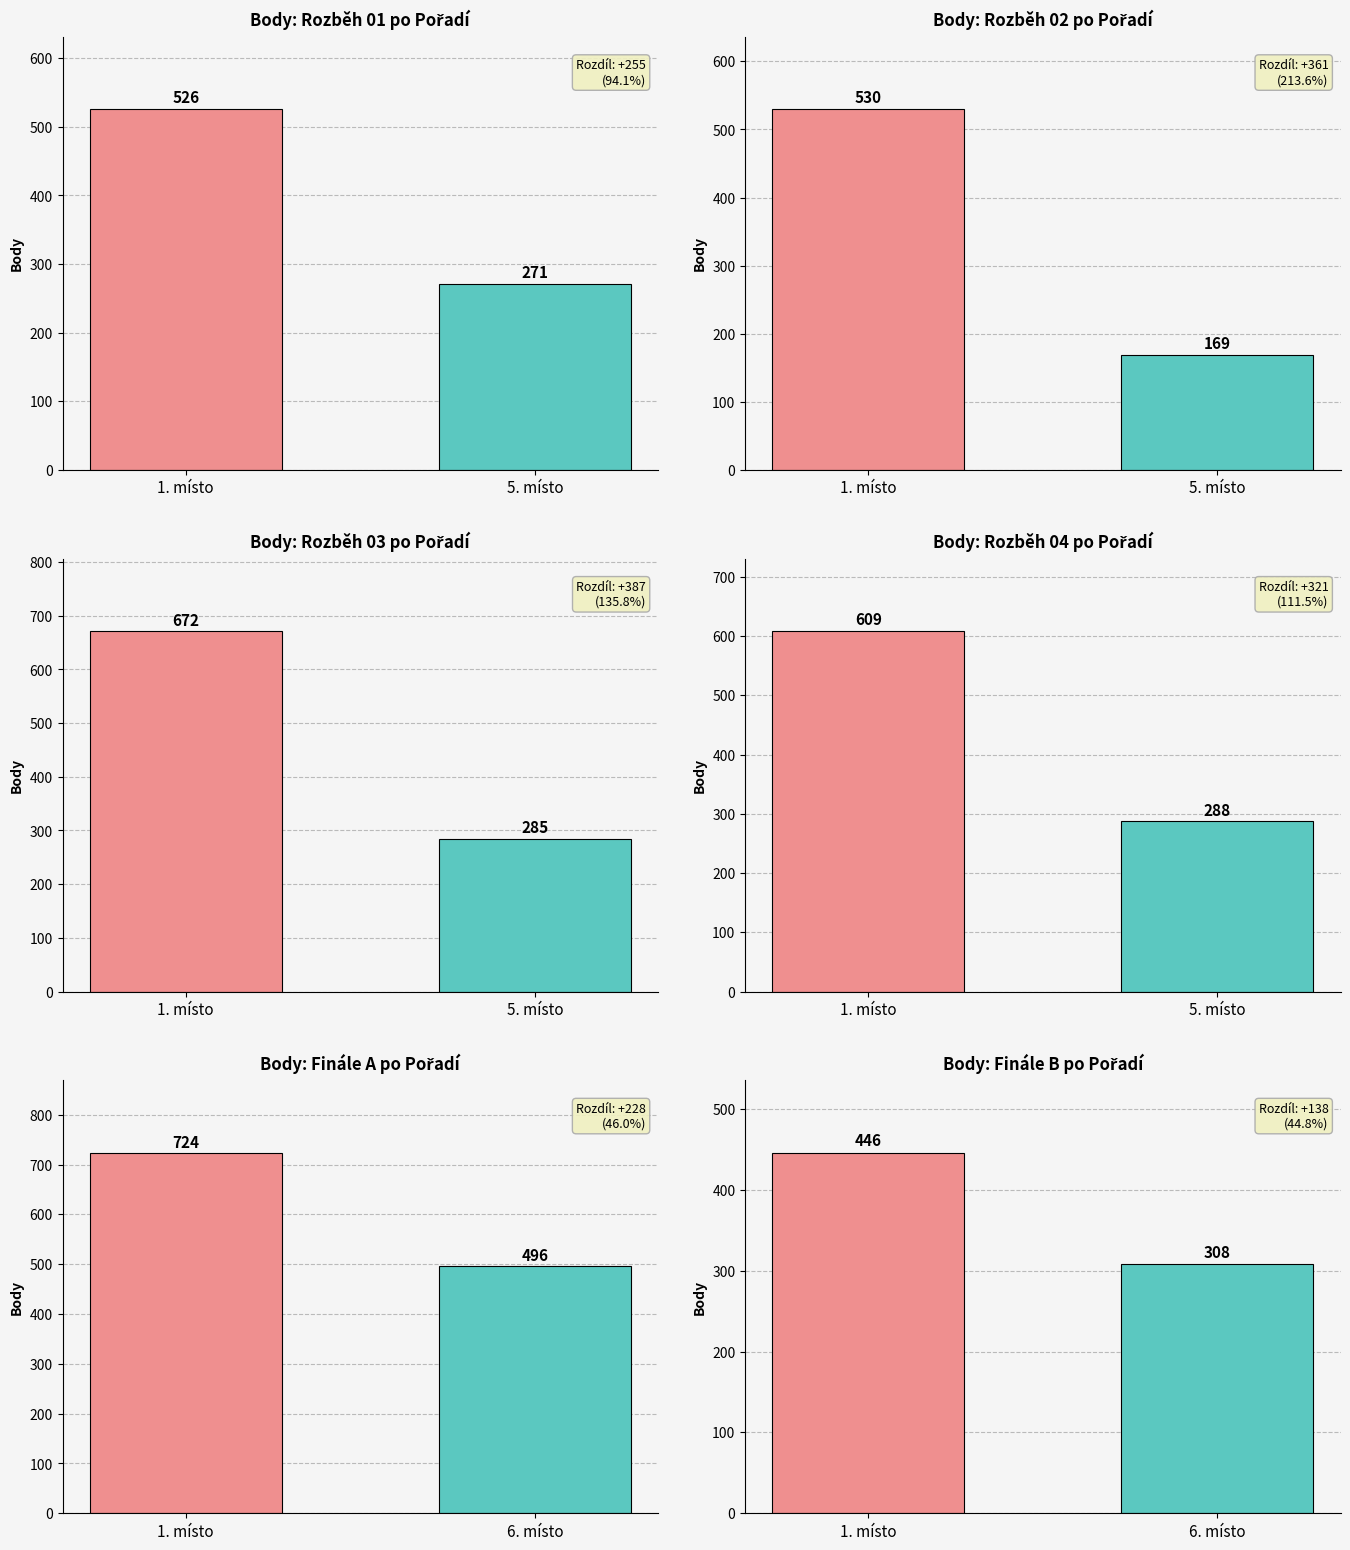

How many data points in Průměrné Body are above 609?

2